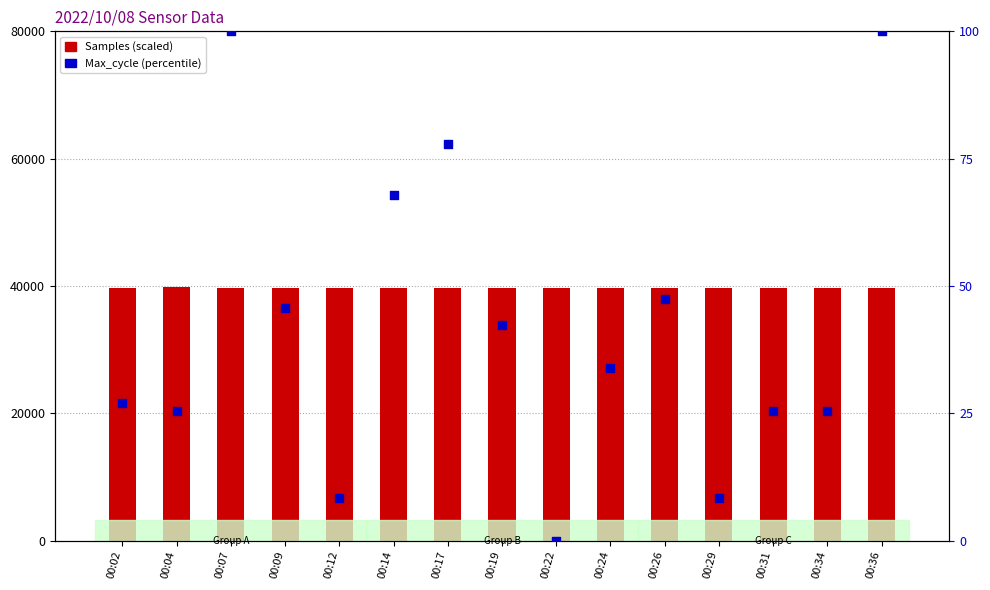

At which category is the sum across all series the highest?

00:14